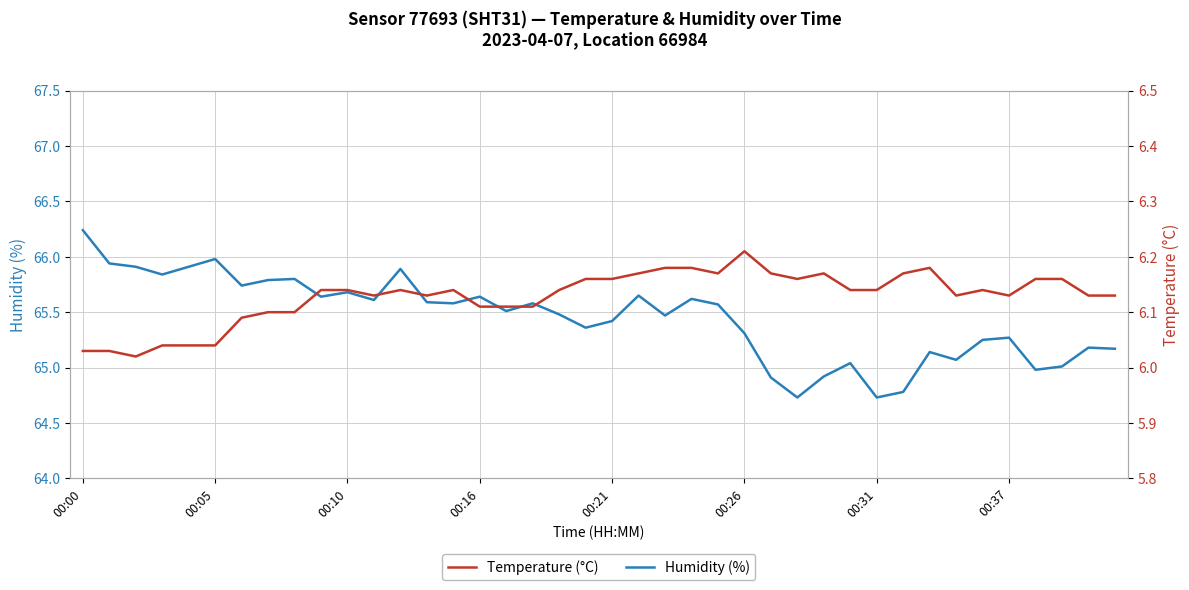

True or false: Temperature (°C) and Humidity (%) intersect in this chart.

False